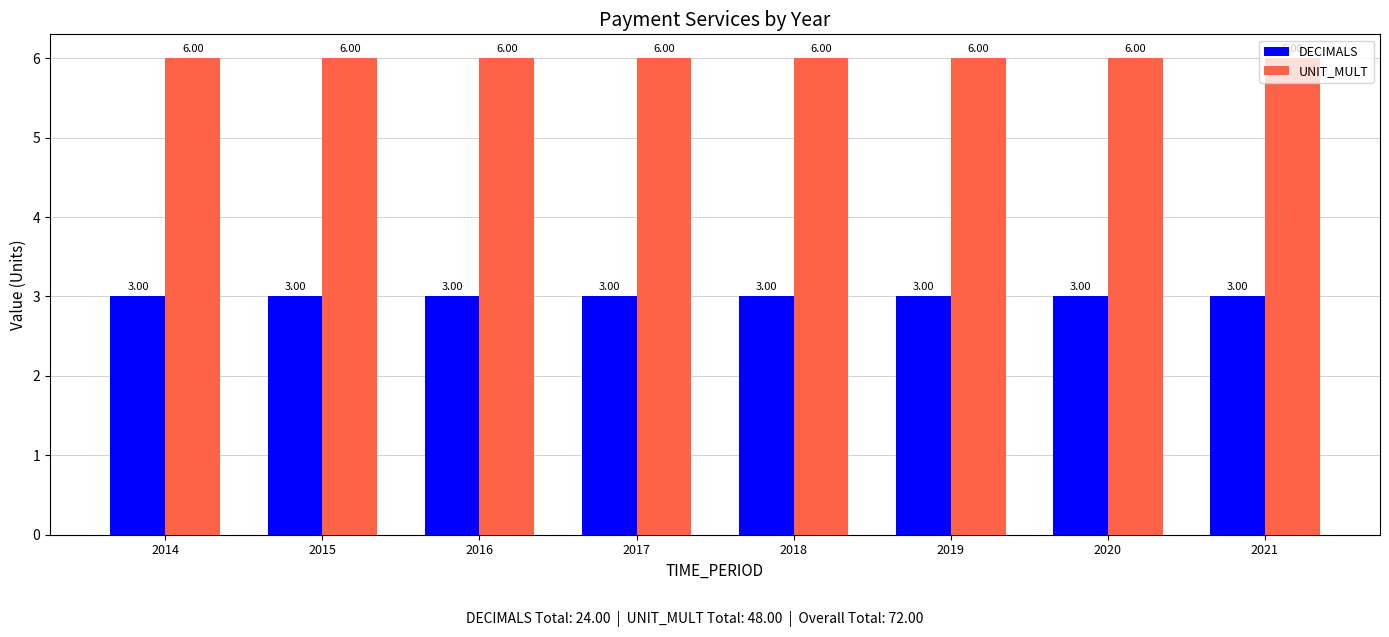

The value of DECIMALS at 2018 is 3. True or false?

True